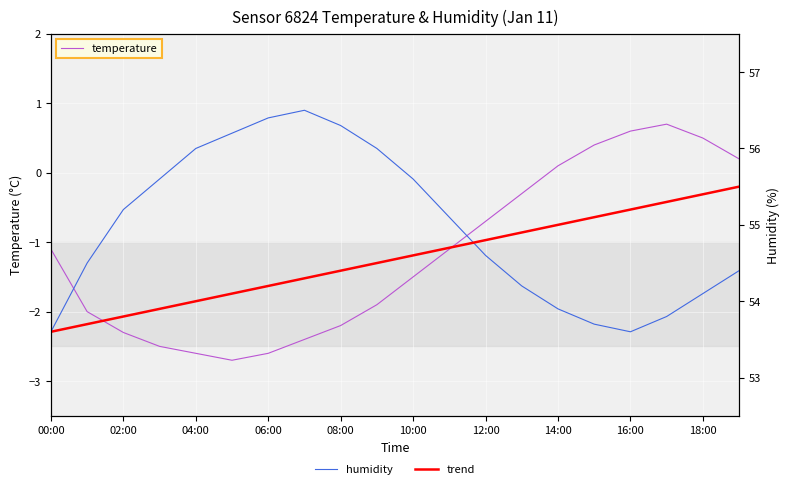

True or false: humidity has a value of 22.3 at 08:00.

False